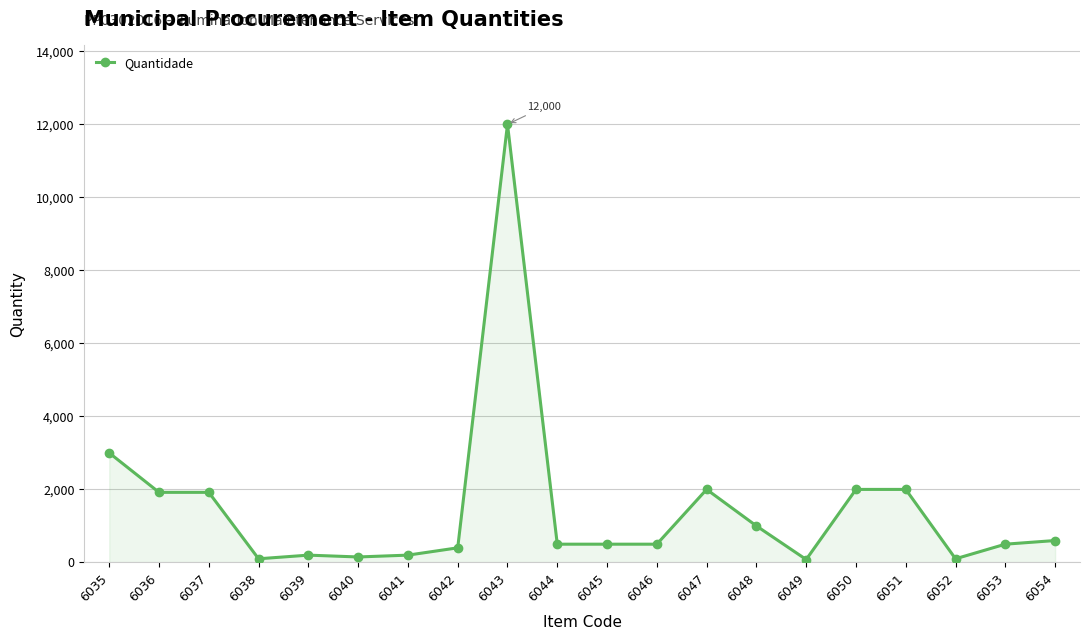

Between 6043 and 6037, which is larger?

6043